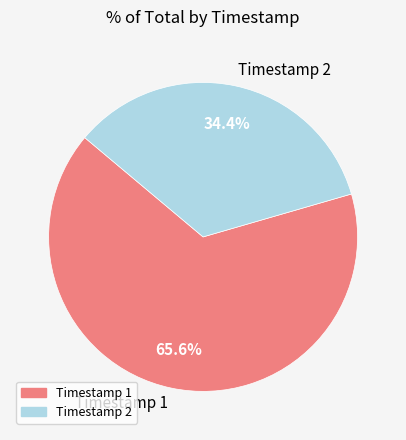

Count the number of slices in the pie.

2